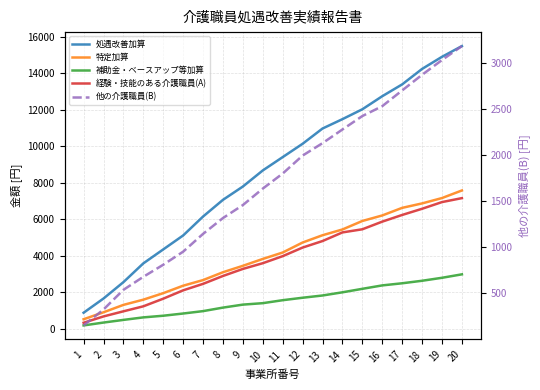

How many values in the 経験・技能のある介護職員(A) series are below 3975?

10